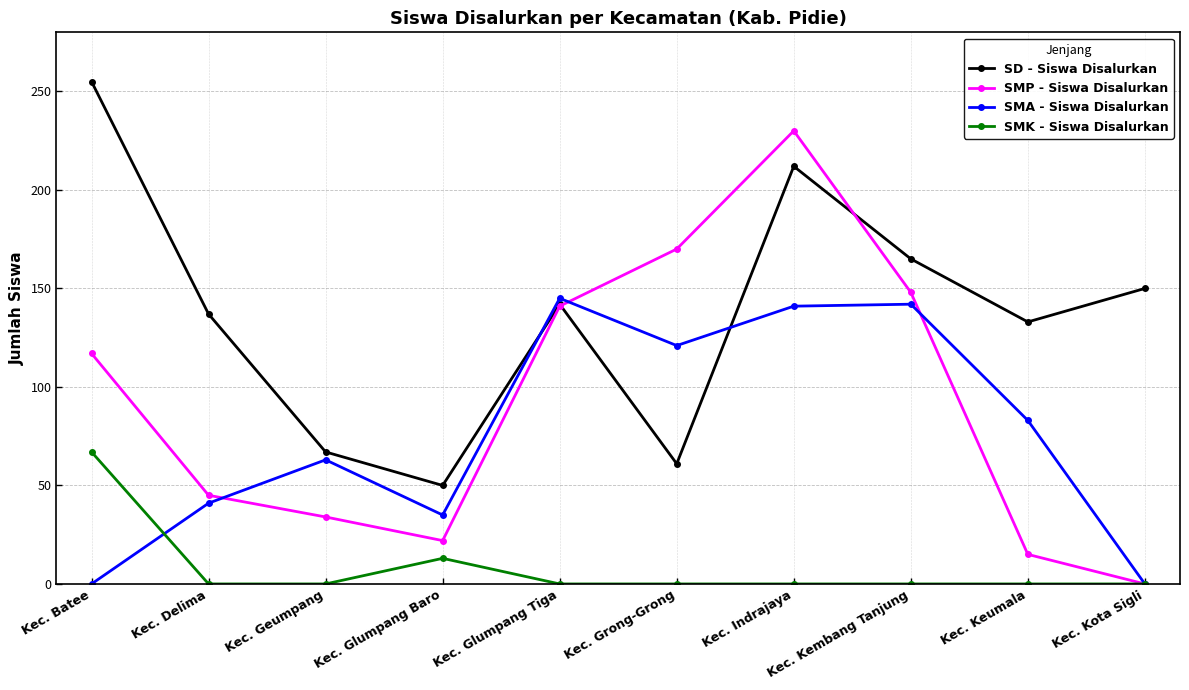

Which series has the largest range (max minus min)?

SMP - Siswa Disalurkan